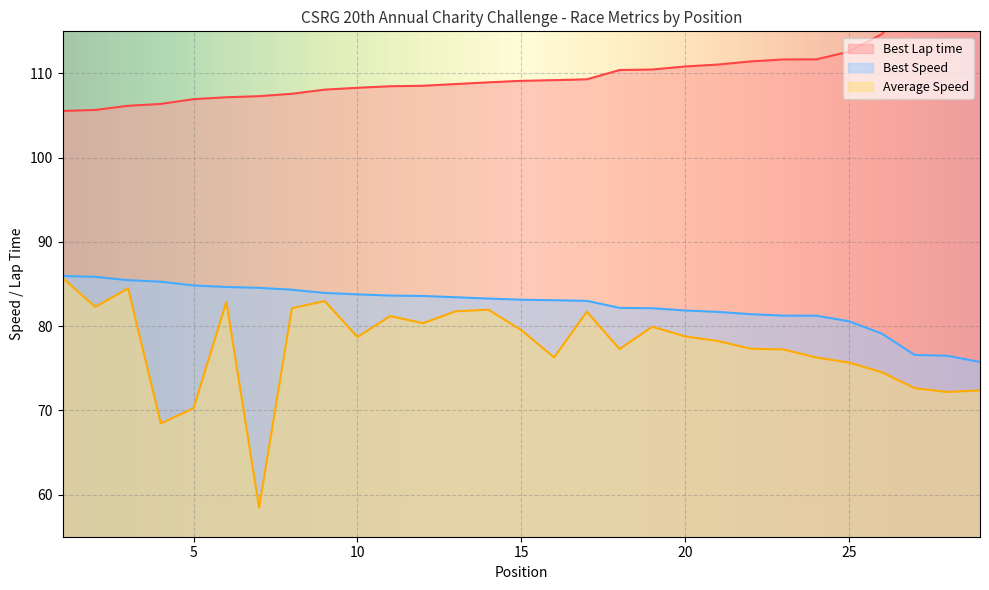

Which series has the widest spread of values?

Average Speed